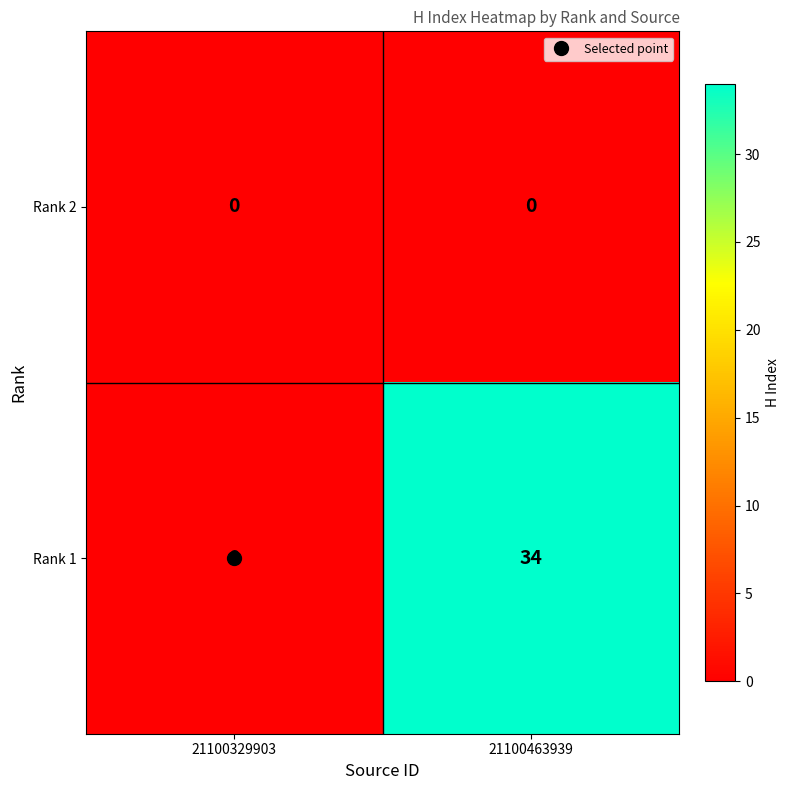

The Rank 1 series shows 0 at 21100329903. True or false?

True